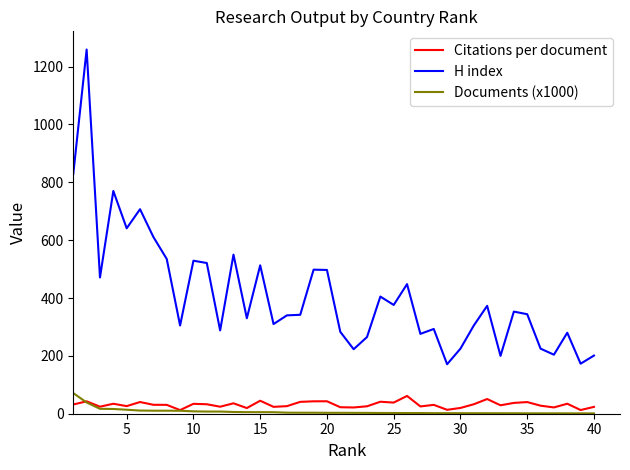

What is the minimum value for H index?

171.0